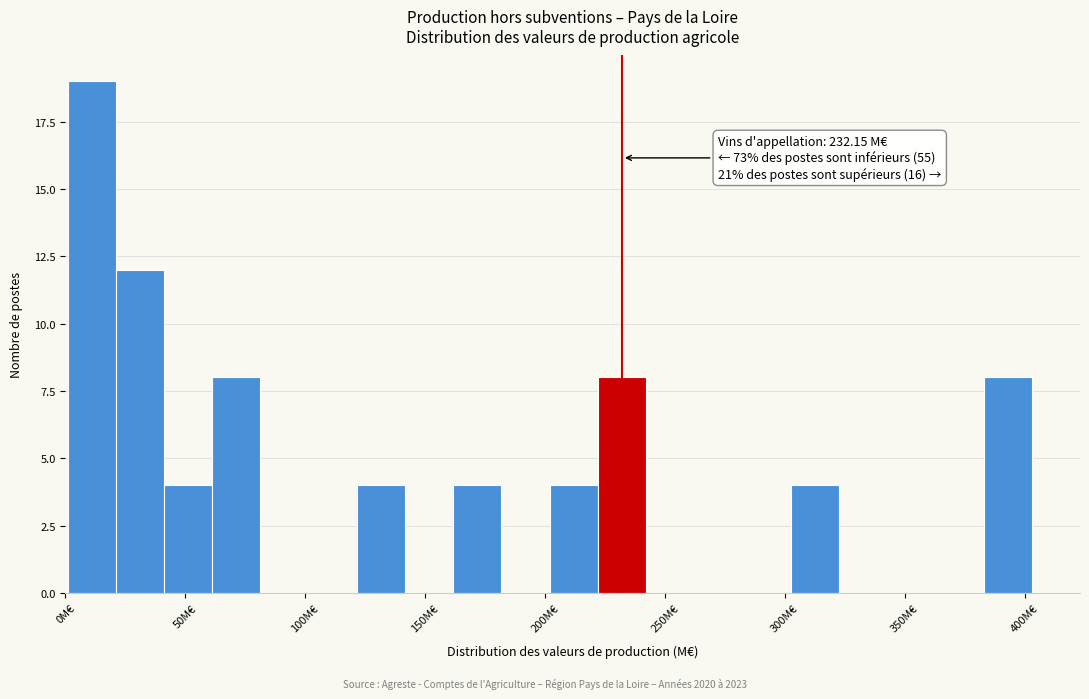

Over which range of the x-axis is the bar tallest?

0 to 20